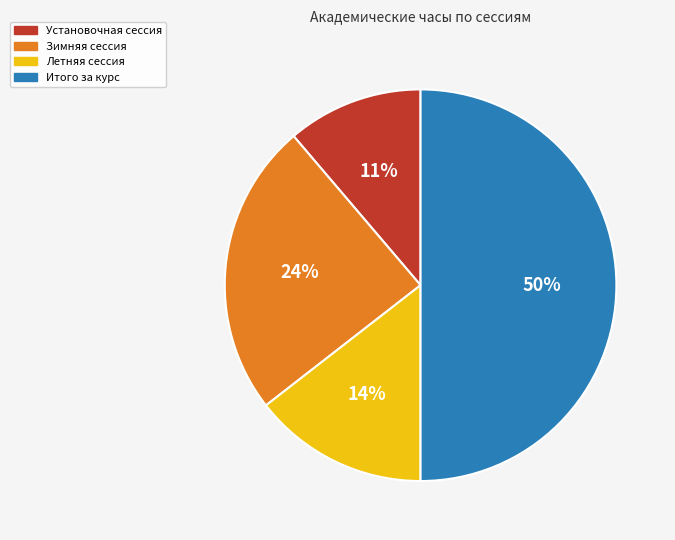

The Зимняя сессия slice represents 24% of the pie. True or false?

True